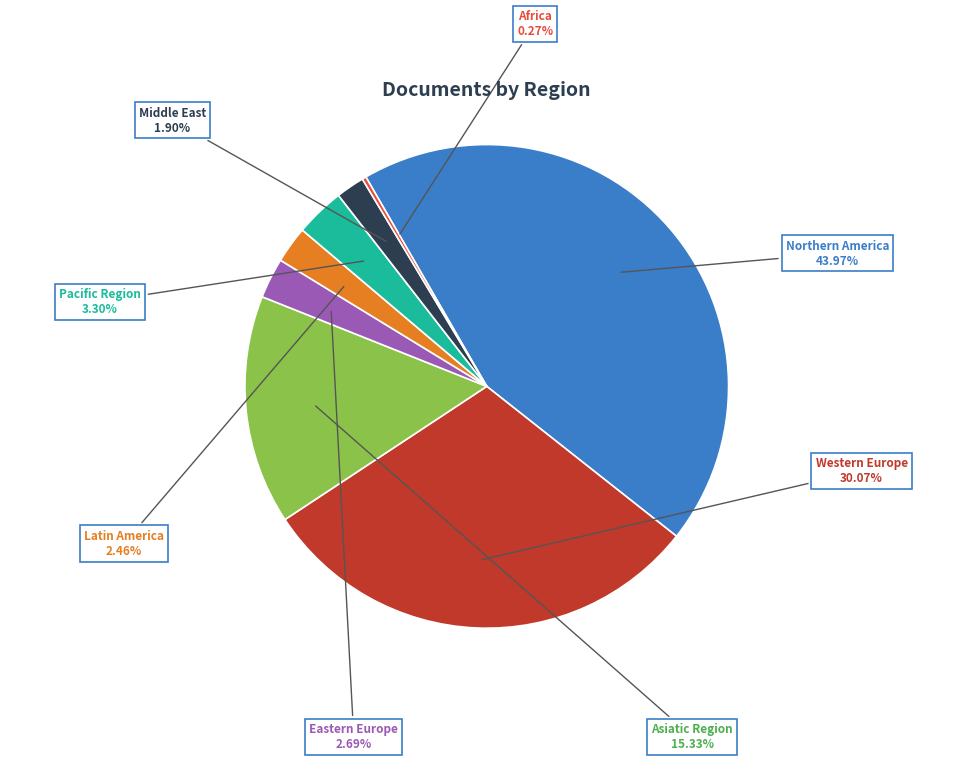

What is the largest slice in the pie chart?

Northern America